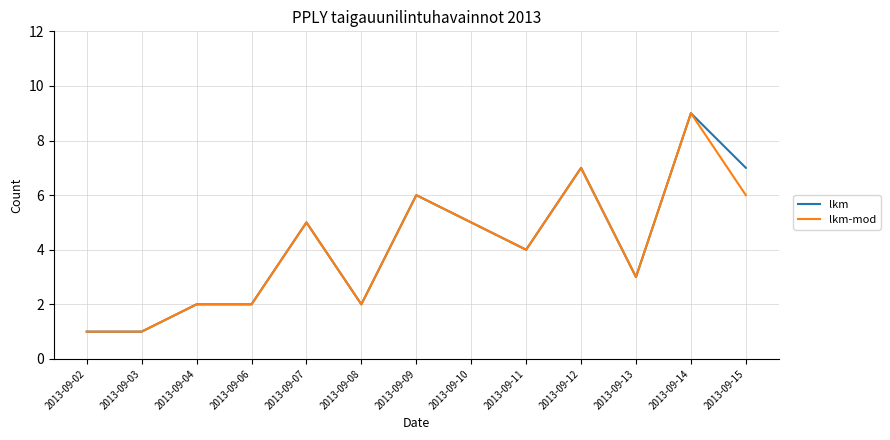

The value of lkm-mod at 2013-09-11 is 4. True or false?

True